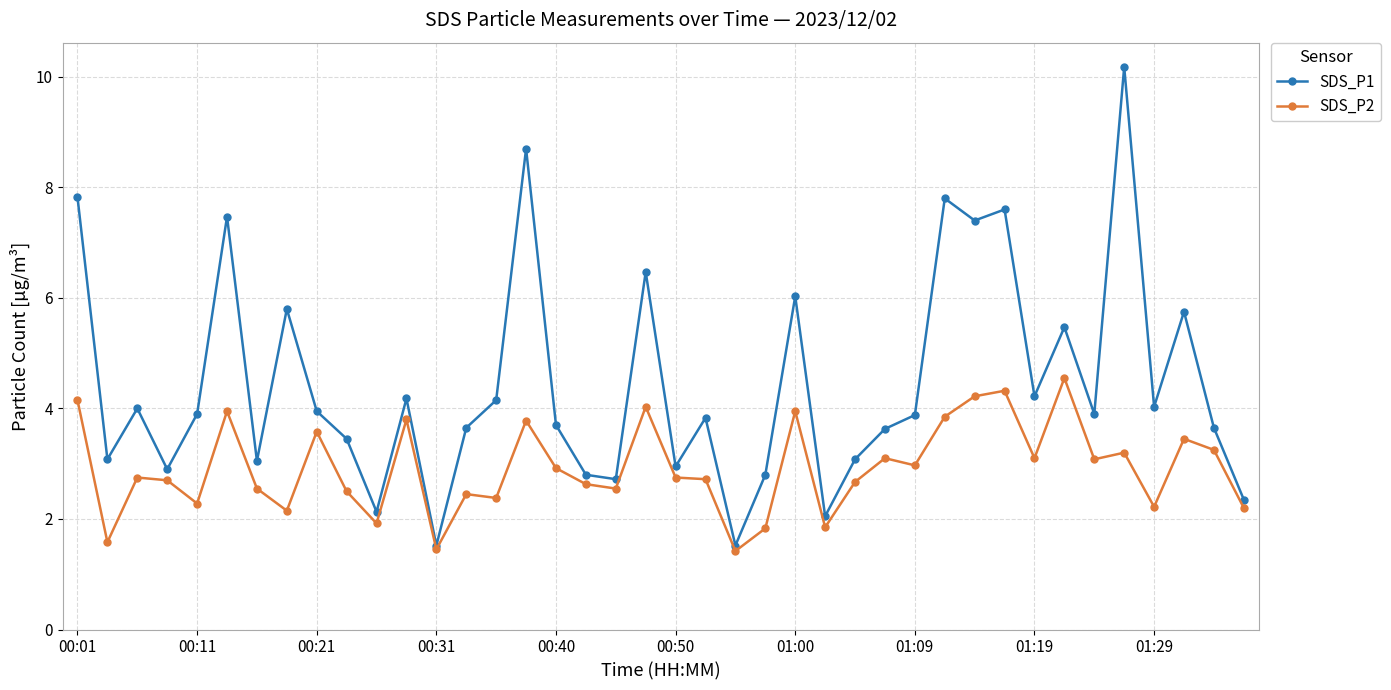

What is the maximum value shown in the chart?

10.2